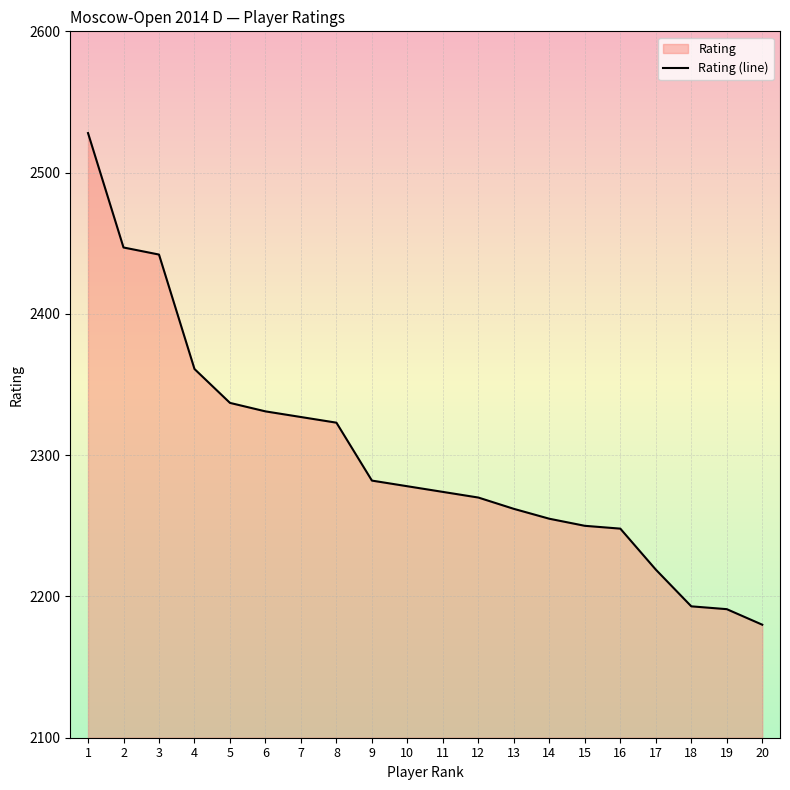

Reading right to left, list all the values displayed in this chart.

2180	2191	2193	2219	2248	2250	2255	2262	2270	2274	2278	2282	2323	2327	2331	2337	2361	2442	2447	2528